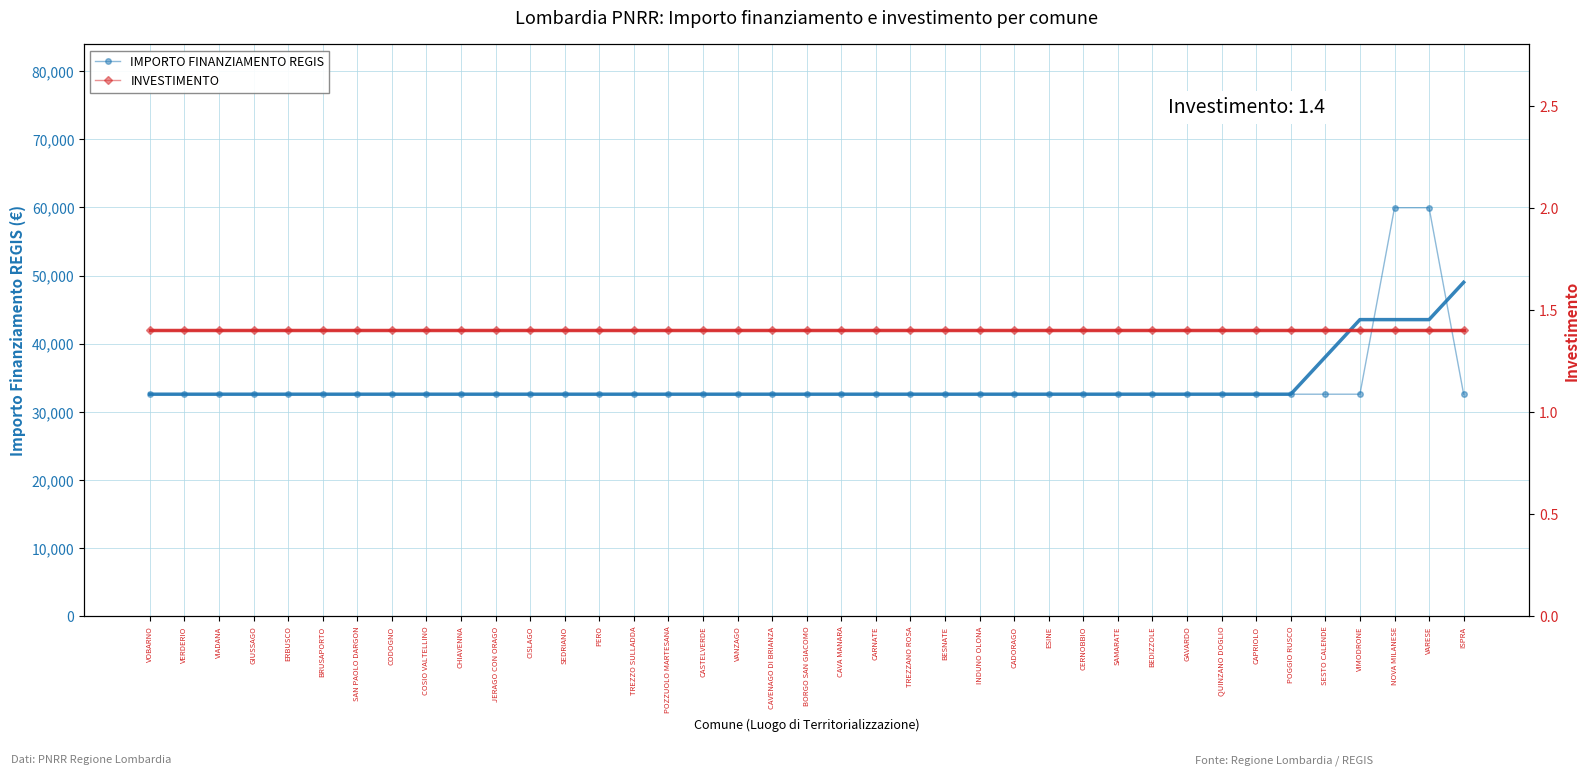

List the series in order of their peak value, lowest first.

INVESTIMENTO, IMPORTO FINANZIAMENTO REGIS